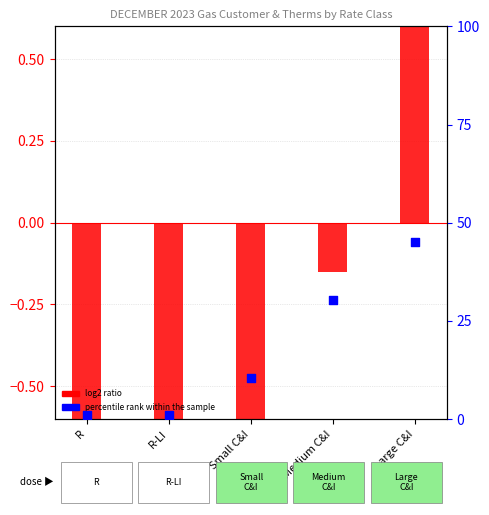

Which series contains the lowest Y value?

log2 ratio